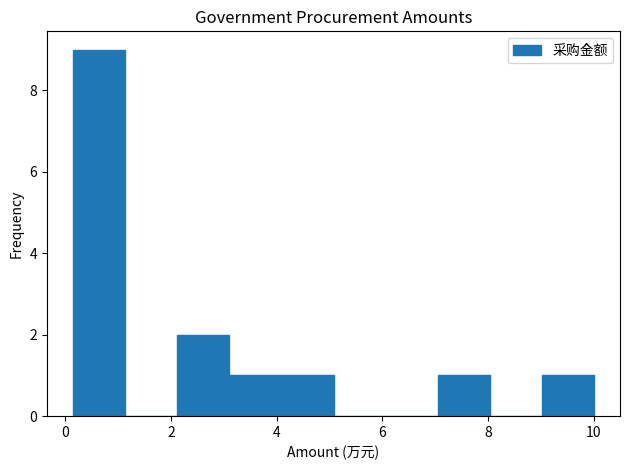

What is the height of the bar covering 4.0 to 5.0 on the x-axis? Neither the bar edges nor the heights are printed on the chart, so give them approximately, as read against the axes.

1